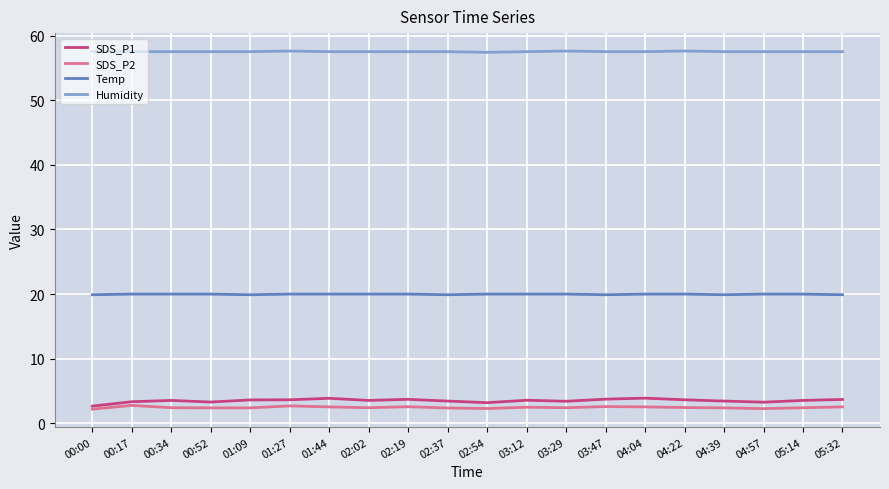

What is the difference between the highest and lowest values at 02:02?

55.1